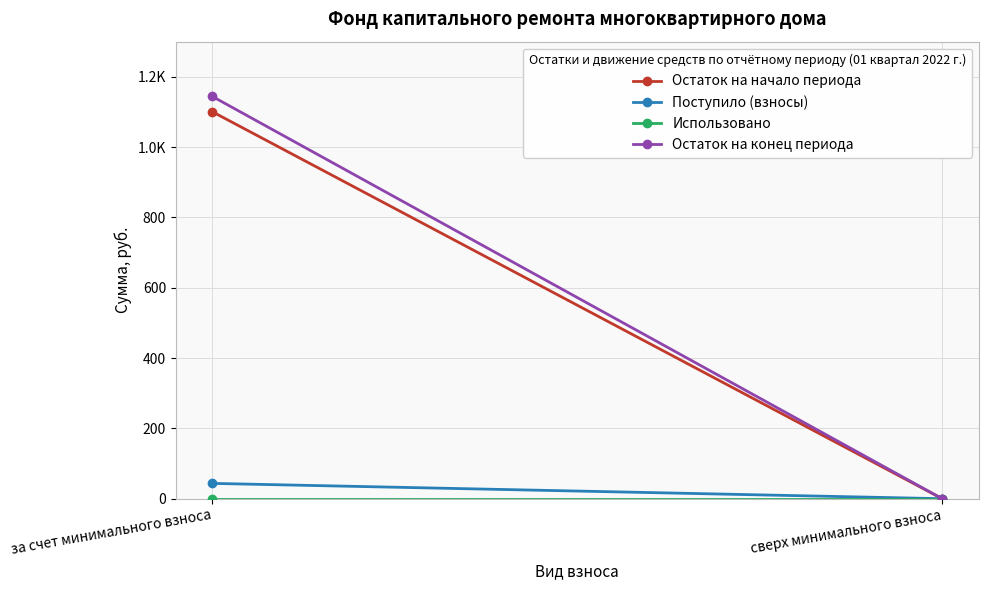

True or false: Использовано has a value of 0.0 at за счет минимального взноса.

True